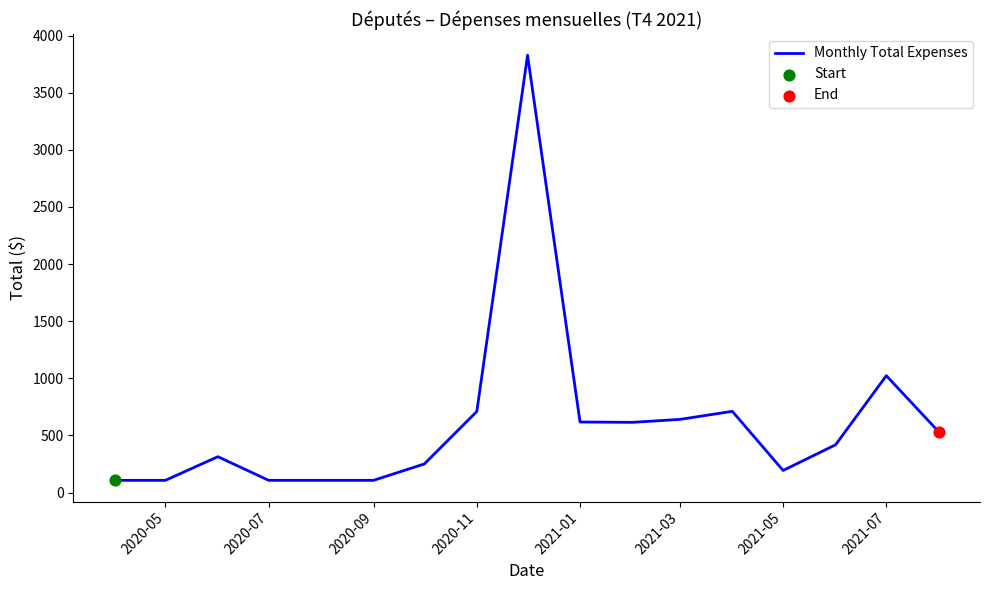

What is the greatest value displayed?

3827.7